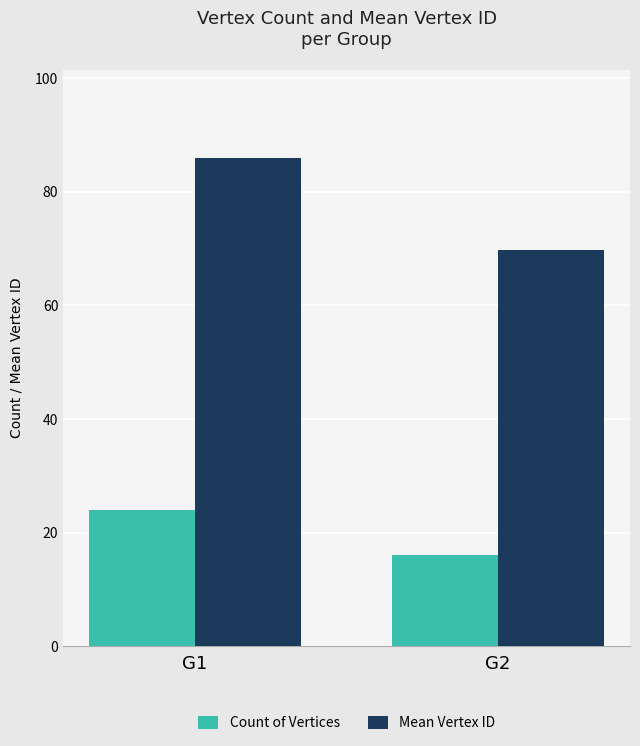

Which category has the lowest value across all series?

G2